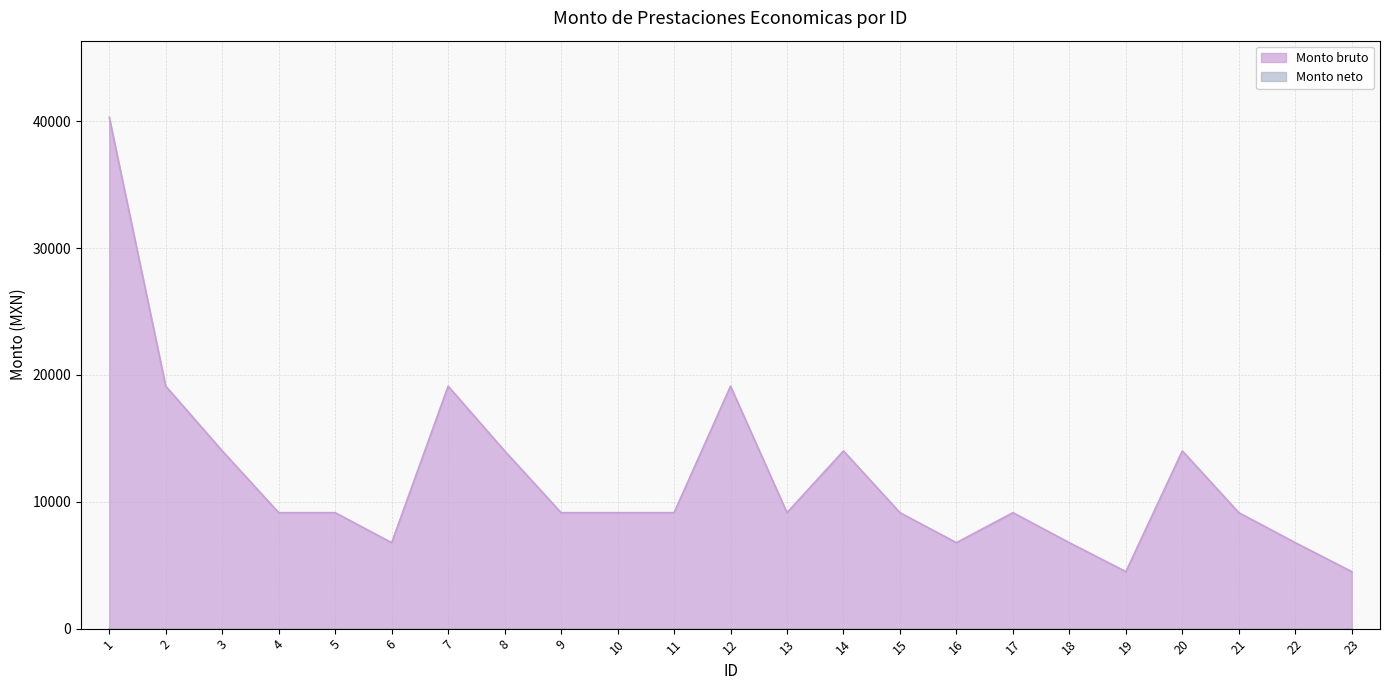

How many points are higher than both their immediate neighbors (excluding endpoints)?

5